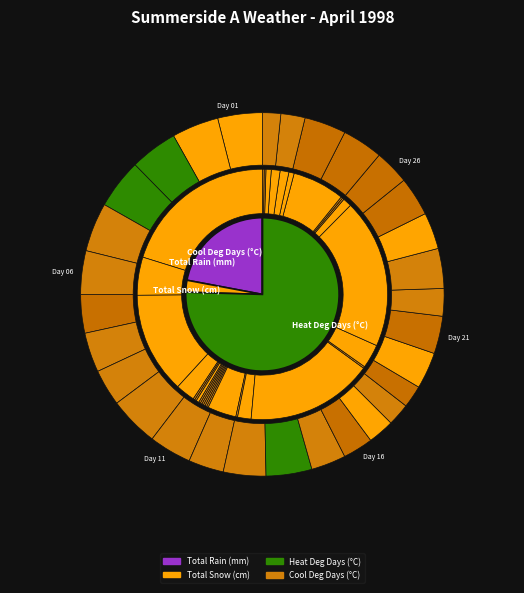

Count the number of slices in the pie.

30